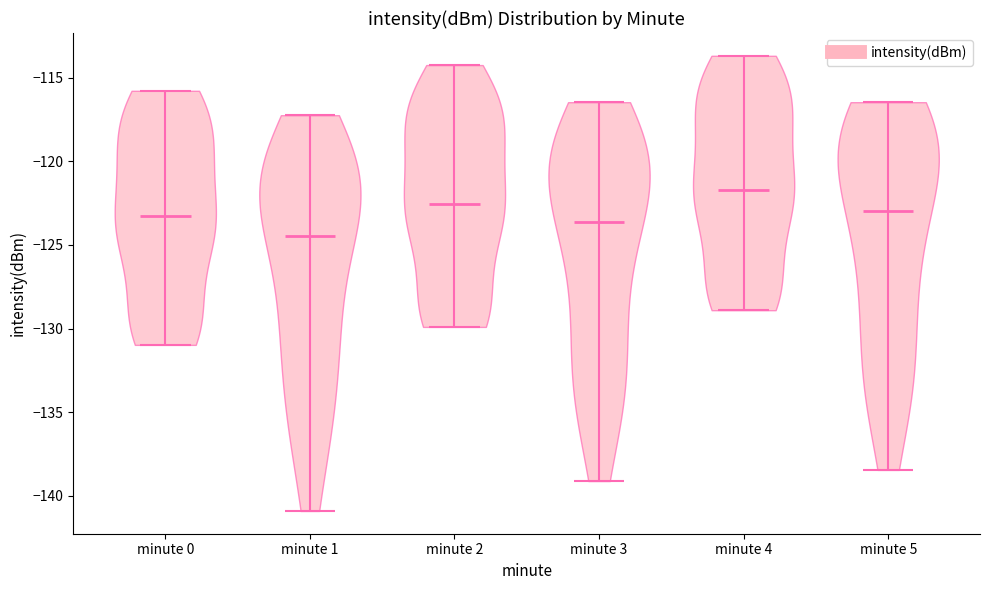

Which violin has the lowest median line?

minute 1